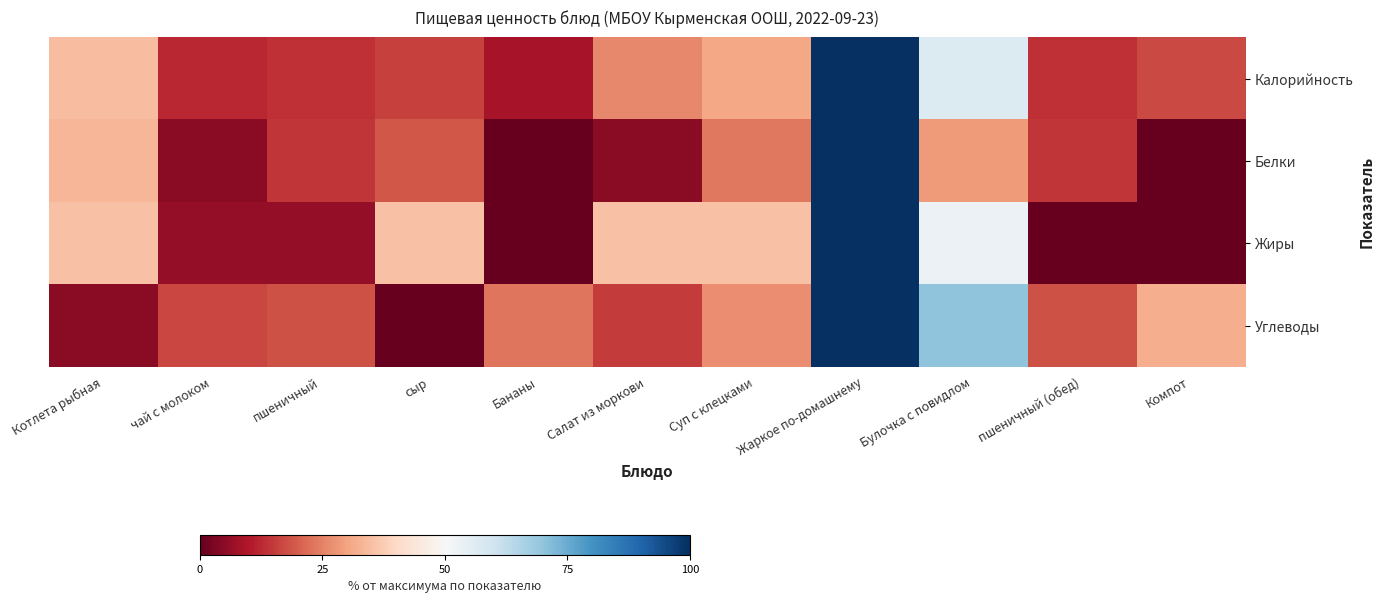

Reading left to right, transcribe all the data shown in this chart.

Калорийность: Котлета рыбная=34.6	чай с молоком=12.4	пшеничный=13.4	сыр=15.7	Бананы=8.8	Салат из моркови=25.8	Суп с клецками=30.6	Жаркое по-домашнему=100.0	Булочка с повидлом=56.7	пшеничный (обед)=13.4	Компот=17.1
Белки: Котлета рыбная=33.3	чай с молоком=4.8	пшеничный=14.3	сыр=19.0	Бананы=0.0	Салат из моркови=4.8	Суп с клецками=23.8	Жаркое по-домашнему=100.0	Булочка с повидлом=28.6	пшеничный (обед)=14.3	Компот=0.0
Жиры: Котлета рыбная=35.3	чай с молоком=5.9	пшеничный=5.9	сыр=35.3	Бананы=0.0	Салат из моркови=35.3	Суп с клецками=35.3	Жаркое по-домашнему=100.0	Булочка с повидлом=52.9	пшеничный (обед)=0.0	Компот=0.0
Углеводы: Котлета рыбная=5.0	чай с молоком=16.7	пшеничный=18.3	сыр=0.0	Бананы=23.3	Салат из моркови=15.0	Суп с клецками=26.7	Жаркое по-домашнему=100.0	Булочка с повидлом=70.0	пшеничный (обед)=18.3	Компот=31.7